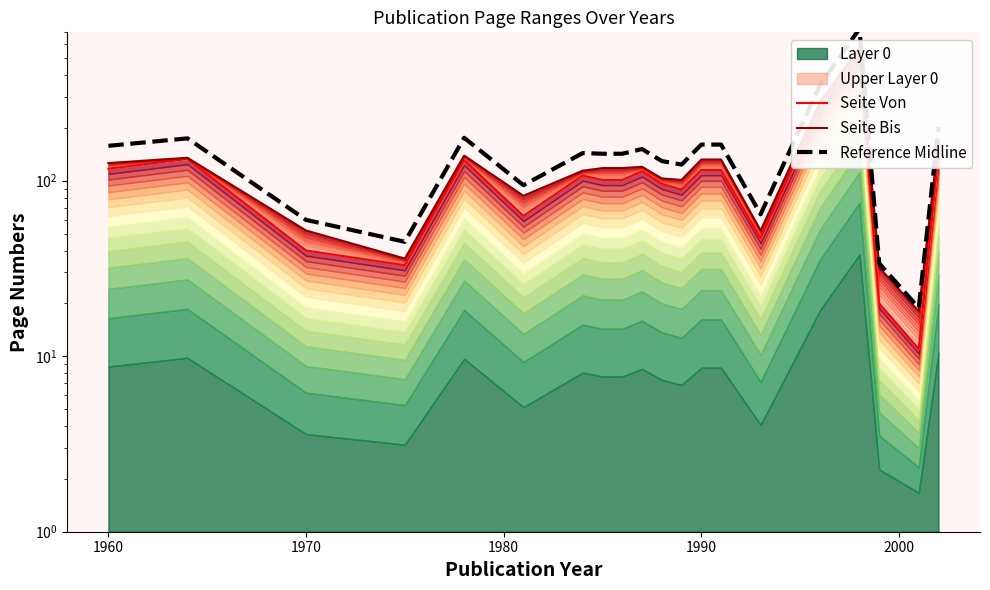

Does the chart display data point markers on the line(s)?

No